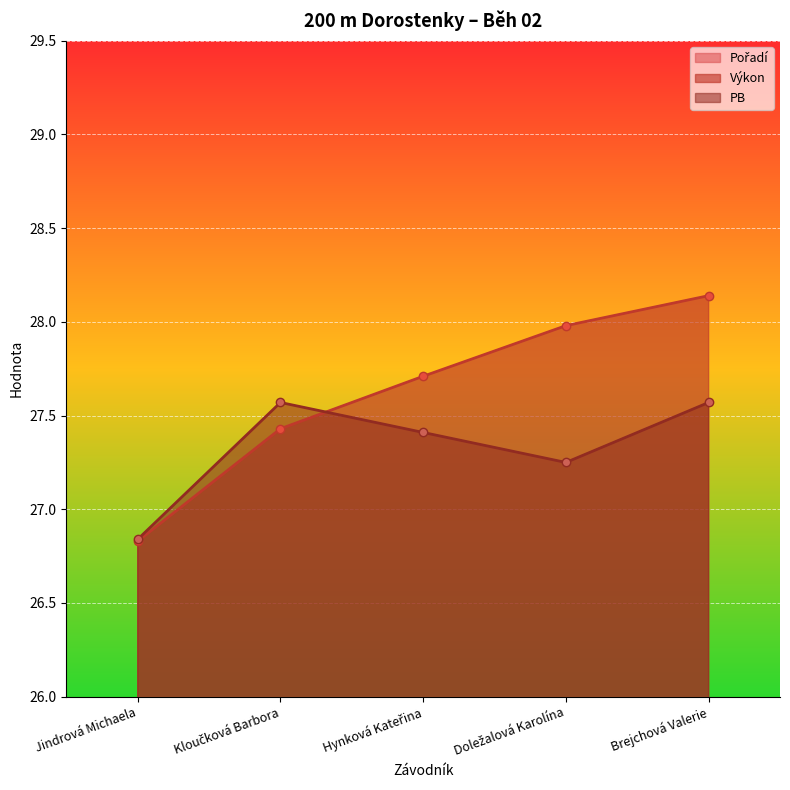

At which label does Pořadí reach its peak?

Brejchová Valerie